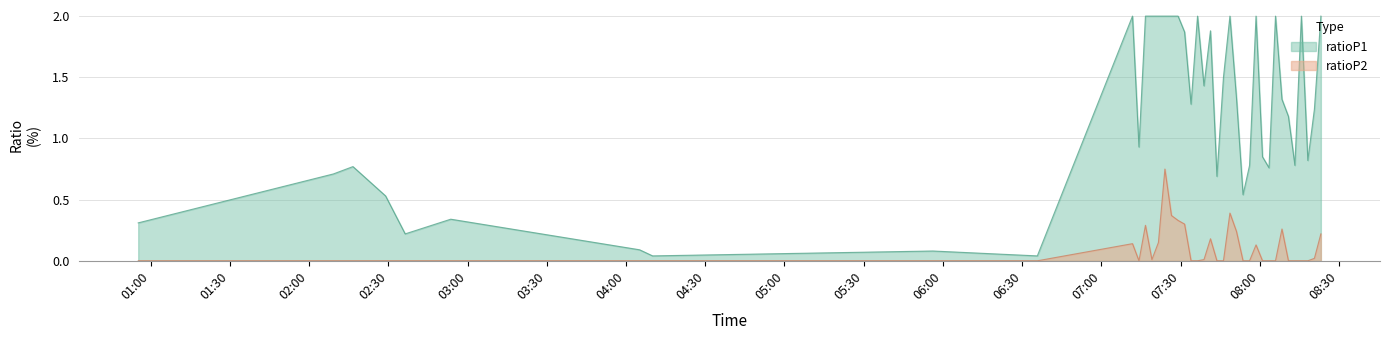

How many points are higher than both their immediate neighbors (excluding endpoints)?

7